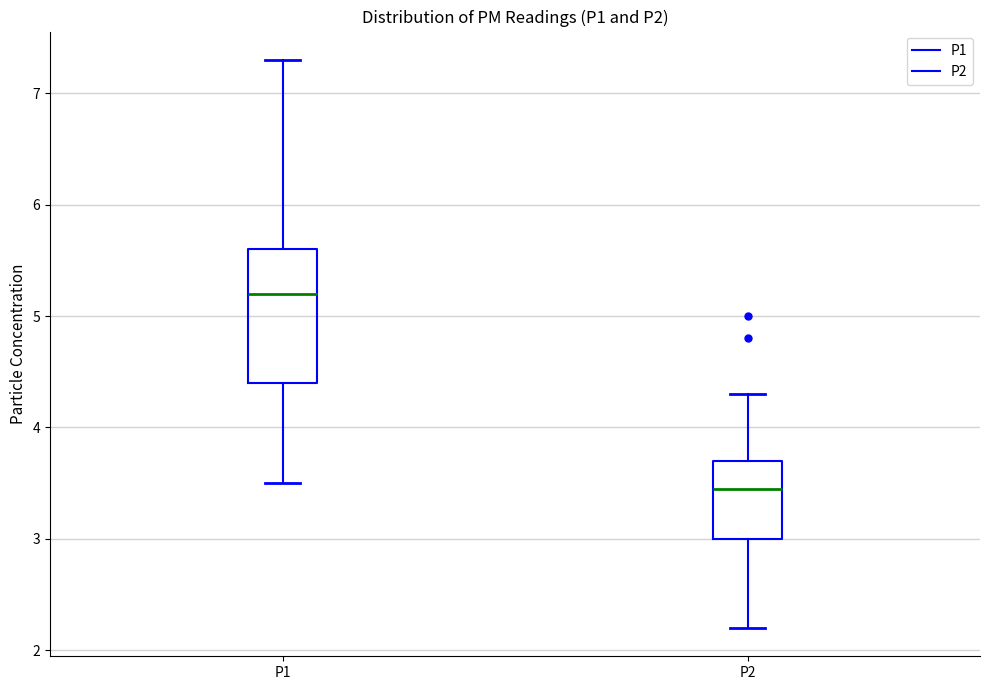

Which box has the highest median line?

P1